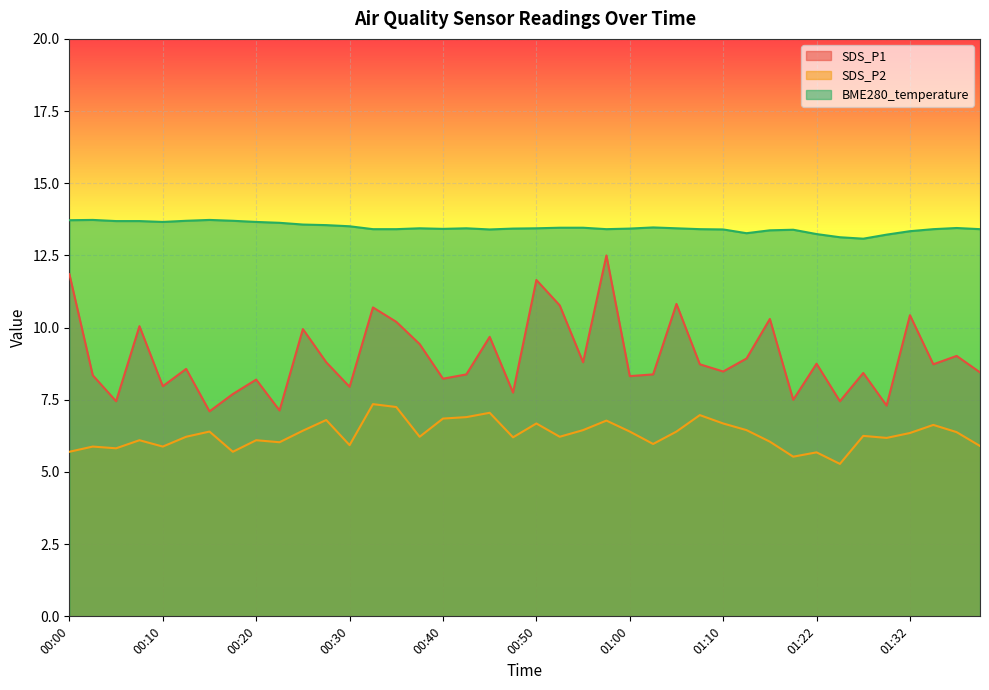

Is it true that BME280_temperature equals 13.4 at 01:10?

True